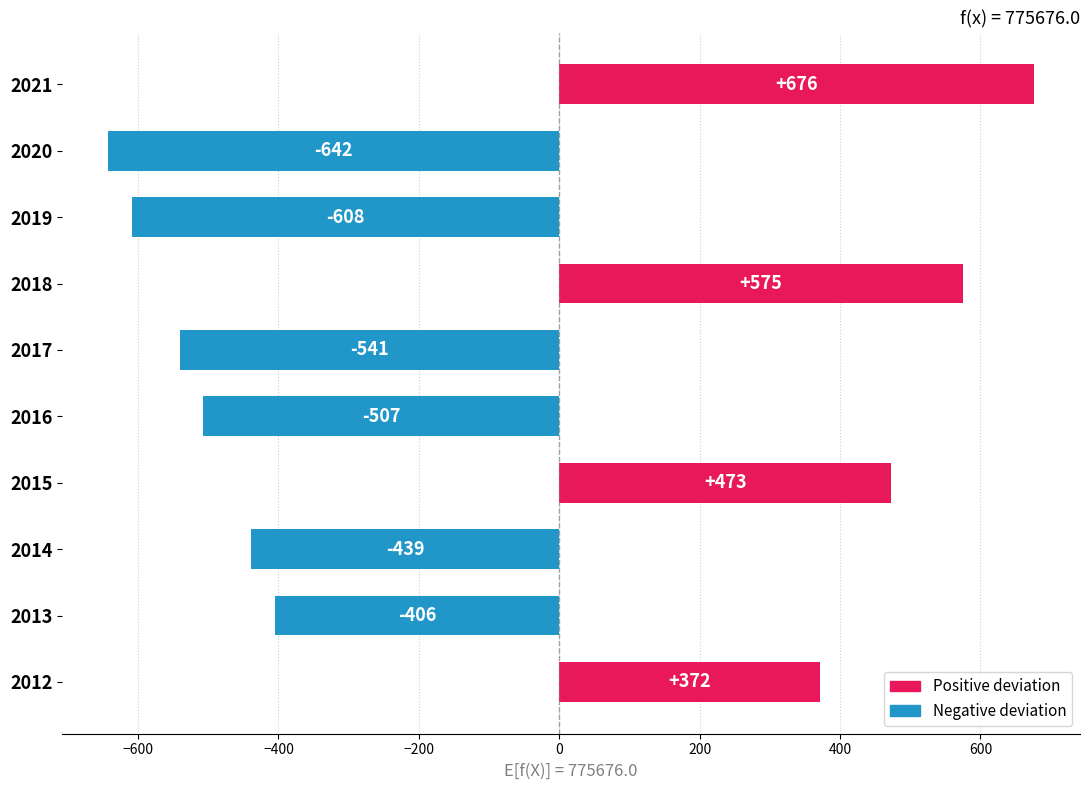

The chart shows a value of -507.0 at 2016. True or false?

True